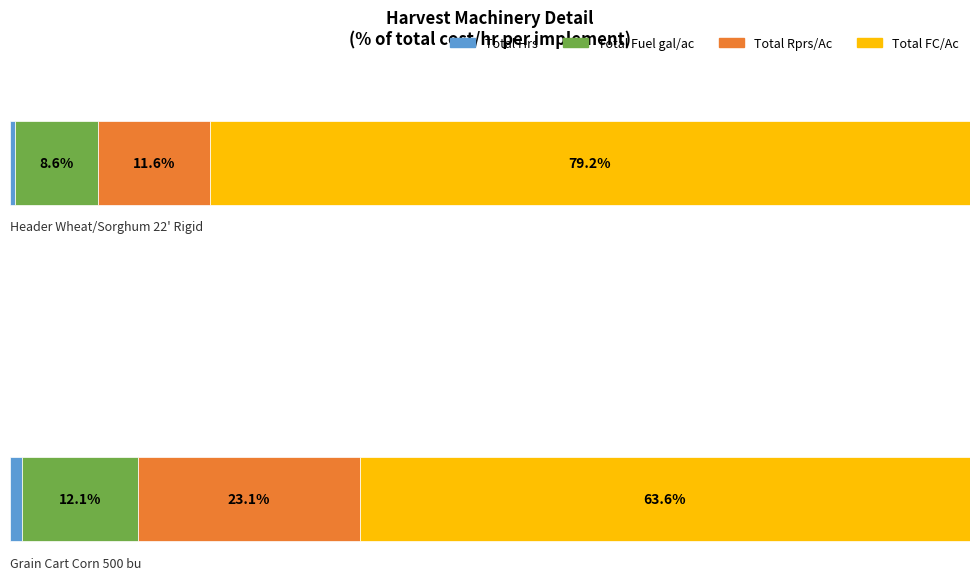

At which category is the sum across all series the highest?

Header Wheat/Sorghum 22 Rigid